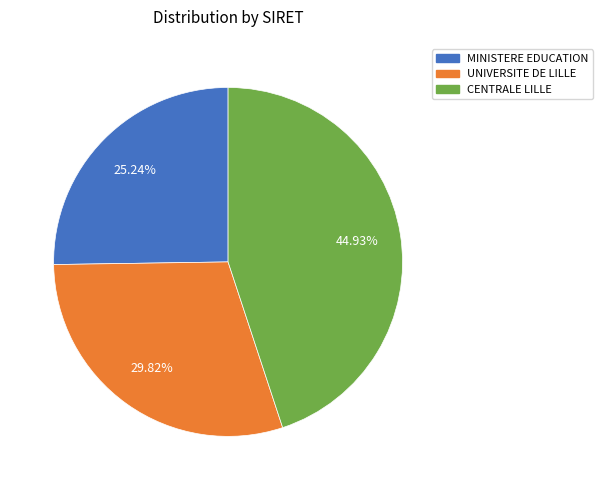

What is the largest slice in the pie chart?

CENTRALE LILLE